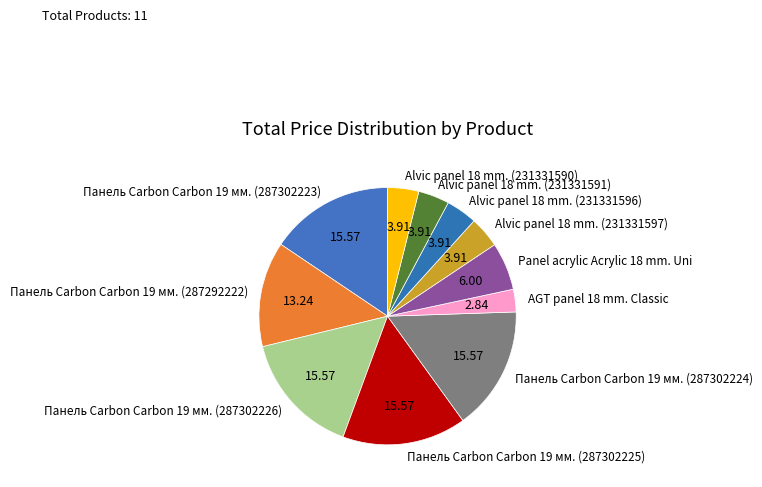

Is Панель Carbon Carbon 19 мм. (287302223) the majority of the pie?

No